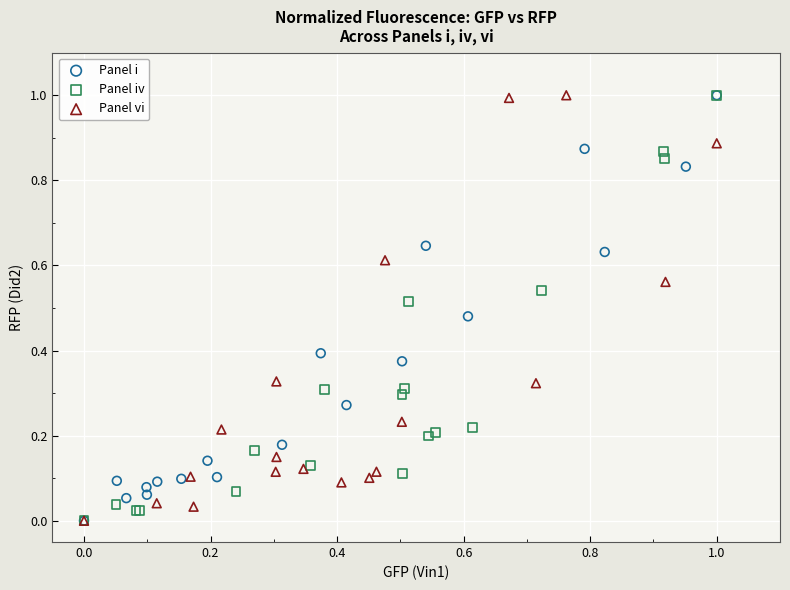

What are all the series names shown in the legend?

Panel i, Panel iv, Panel vi